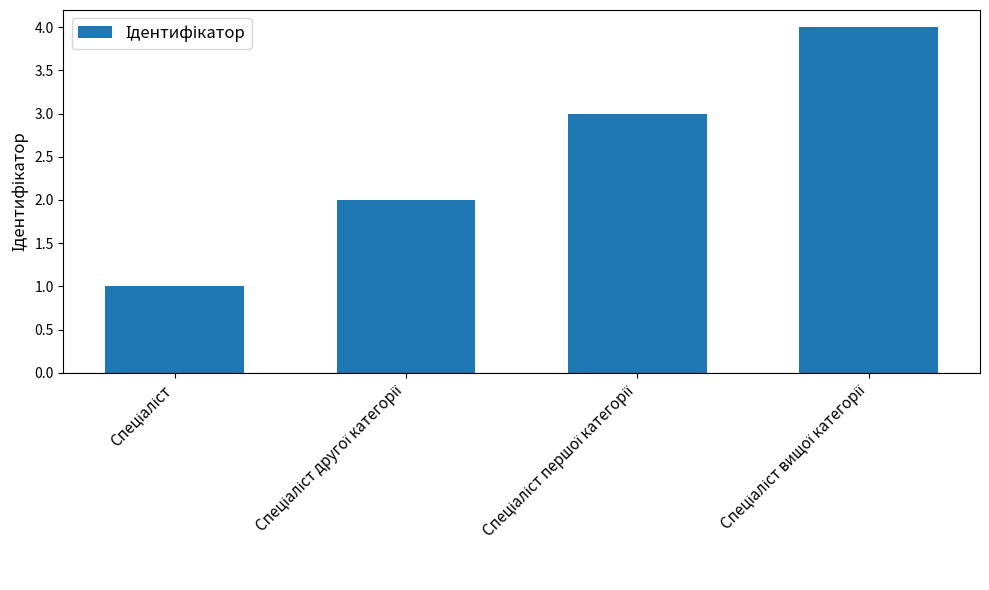

Count the number of categories in the chart.

4